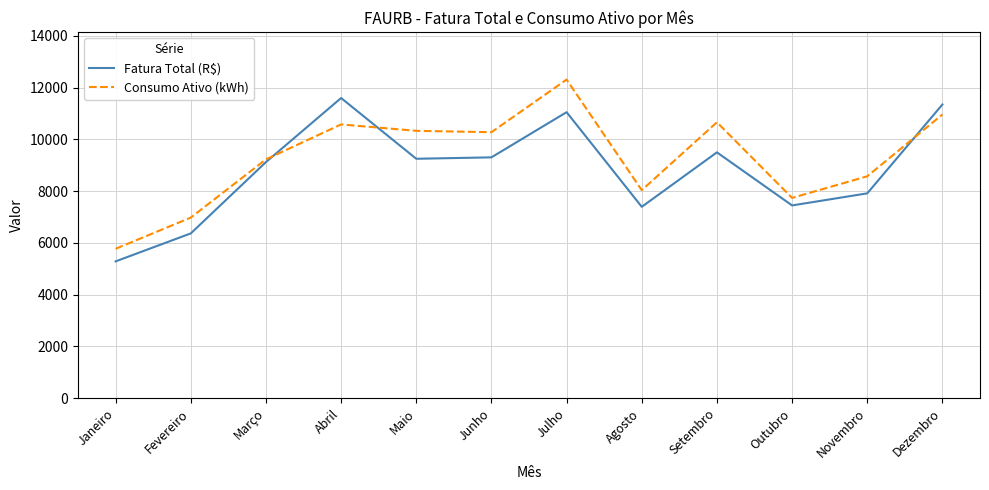

What is the sum of all Fatura Total (R$) values?

105565.7